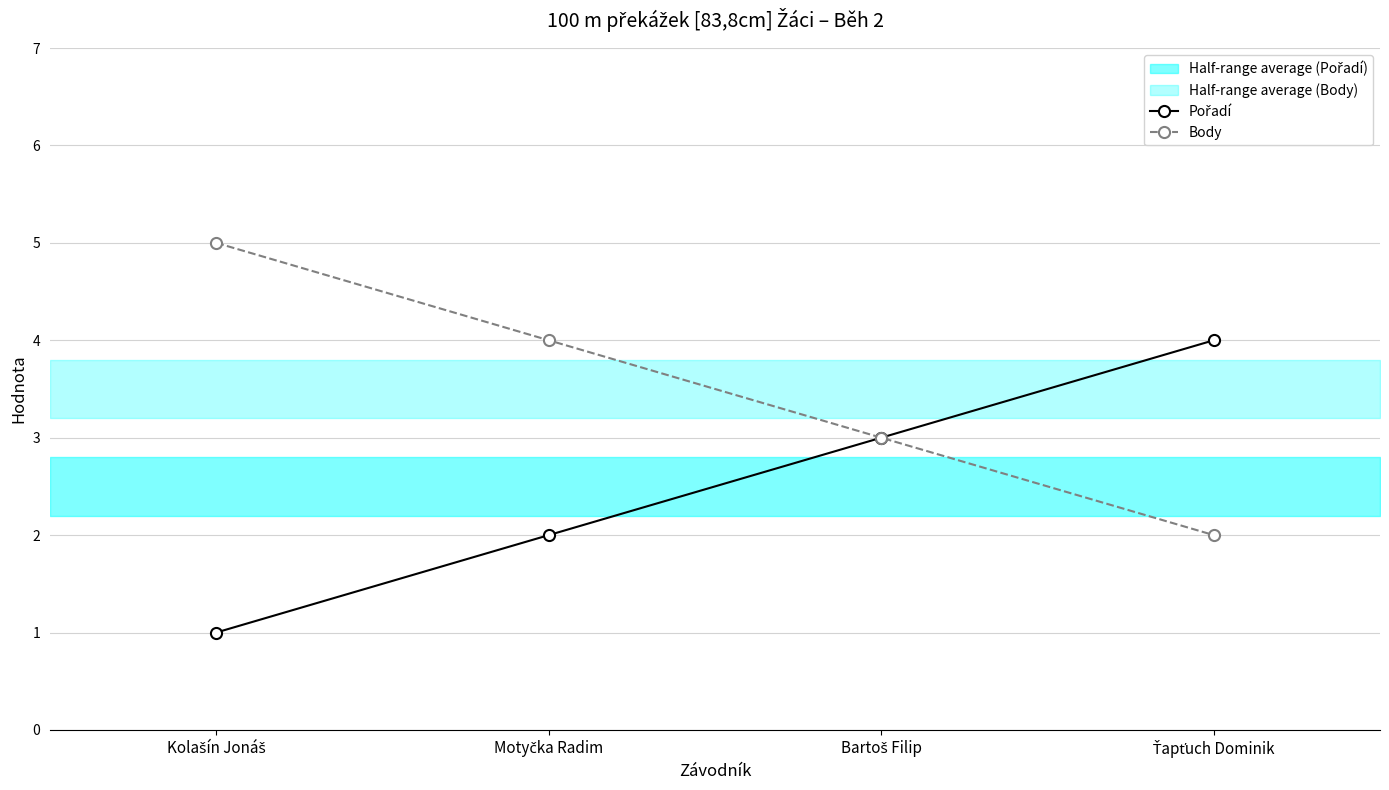

True or false: Pořadí and Body cross at least once.

False